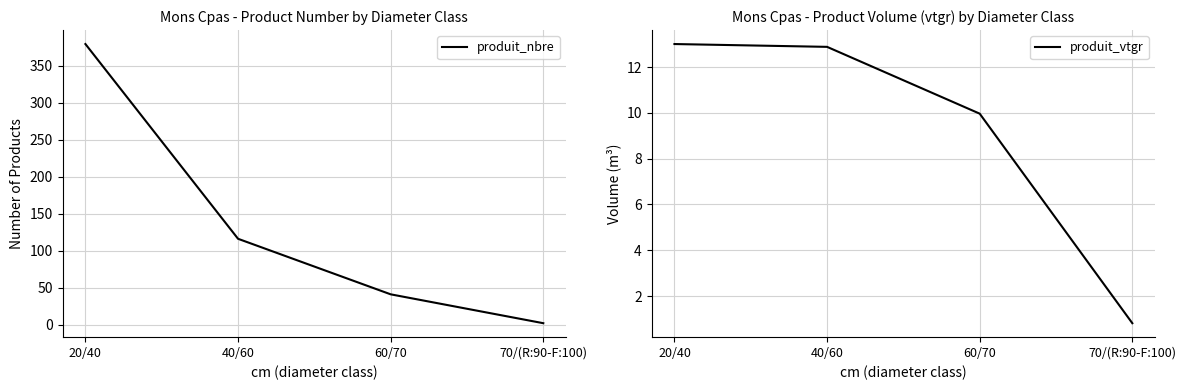

Between 20/40 and 40/60, which series saw the biggest shift?

produit_nbre